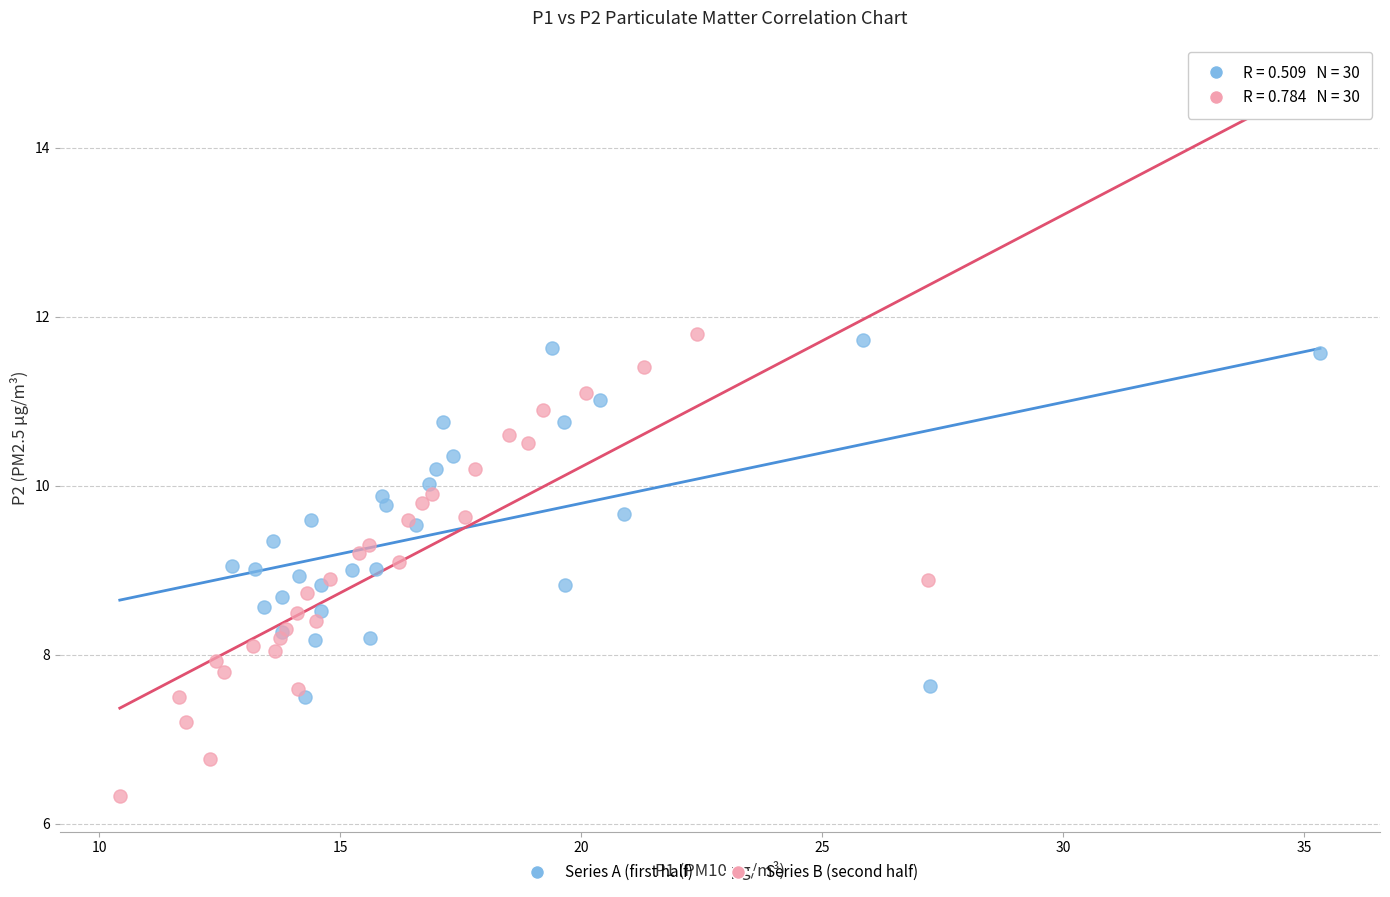

Which series has the largest Y range (max minus min)?

Series B (second half)